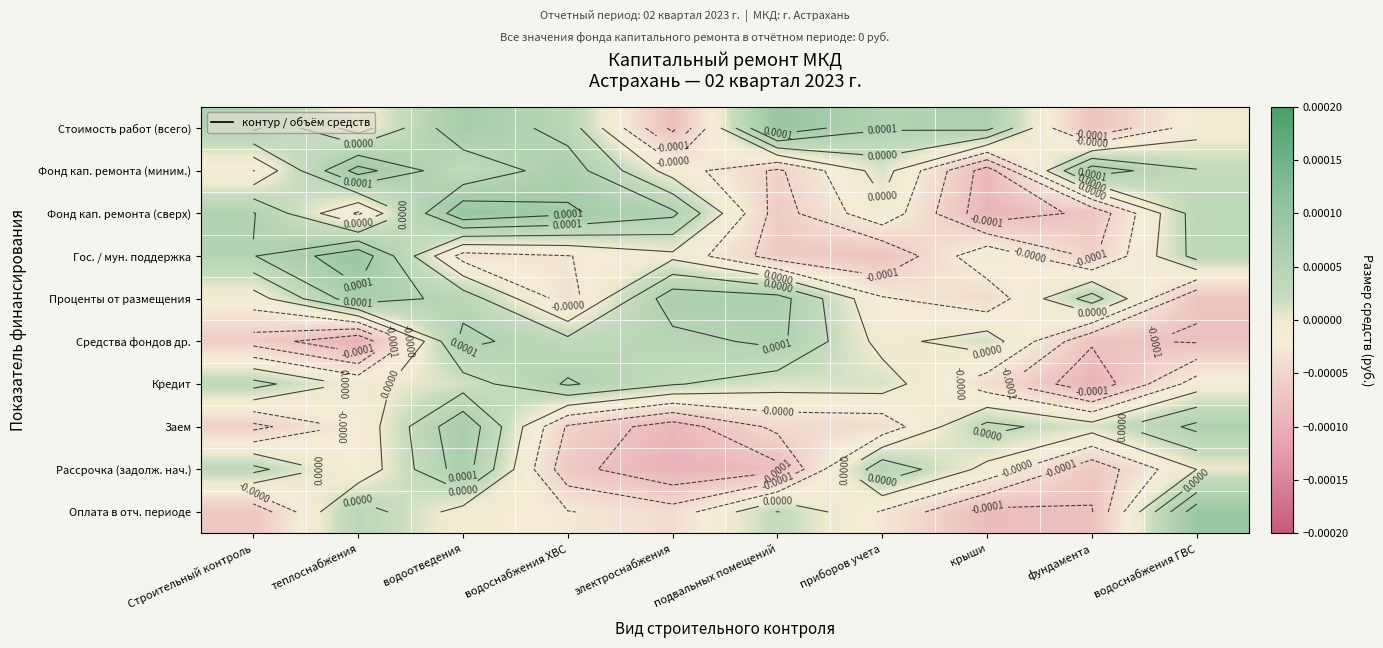

How many data points does each series have?

10